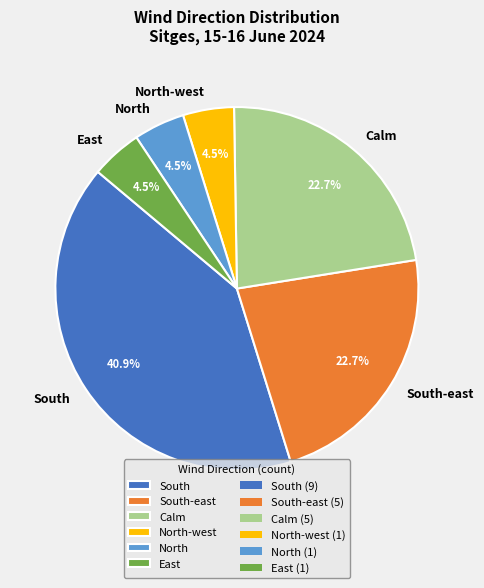

What is the ratio of the value at Calm to the value at North-west?

5.0